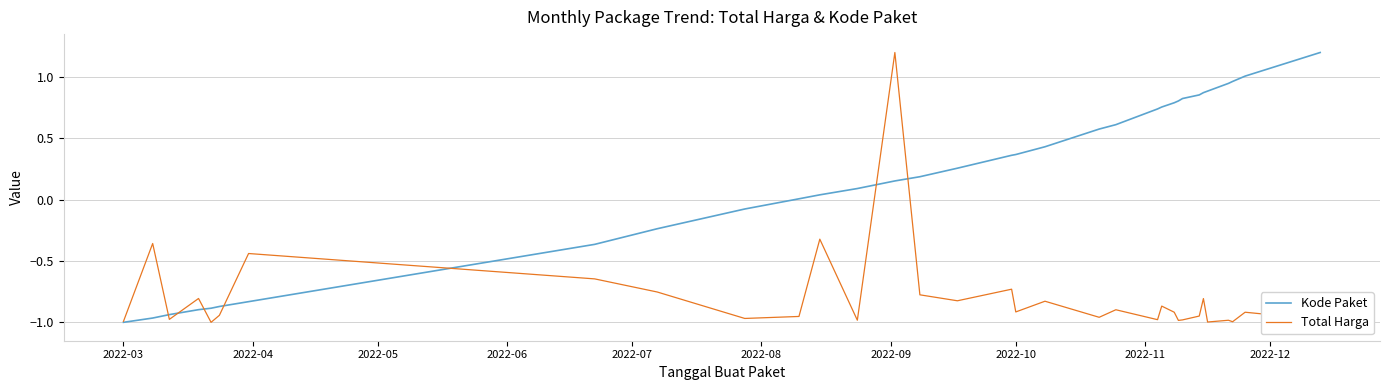

What is the maximum value shown in the chart?

1.2